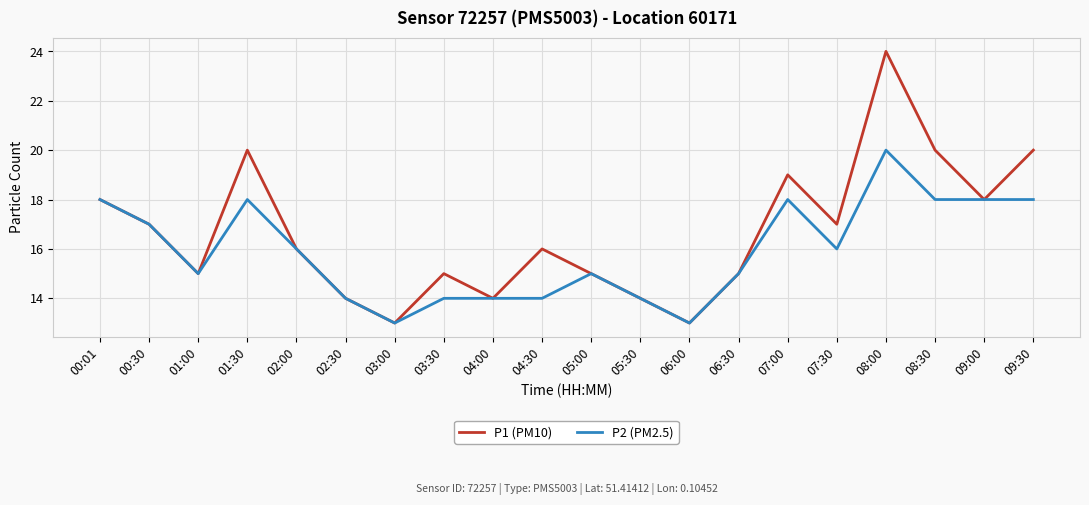

What is the difference between the maximum and second lowest values in the P1 (PM10) series?

11